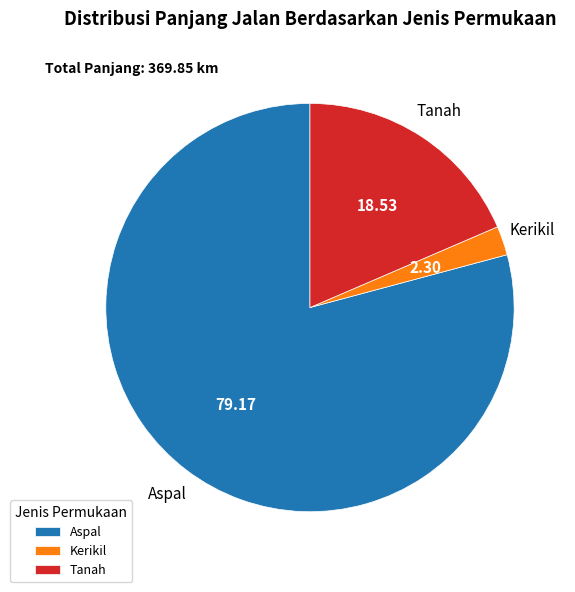

How many segments does this pie chart have?

3